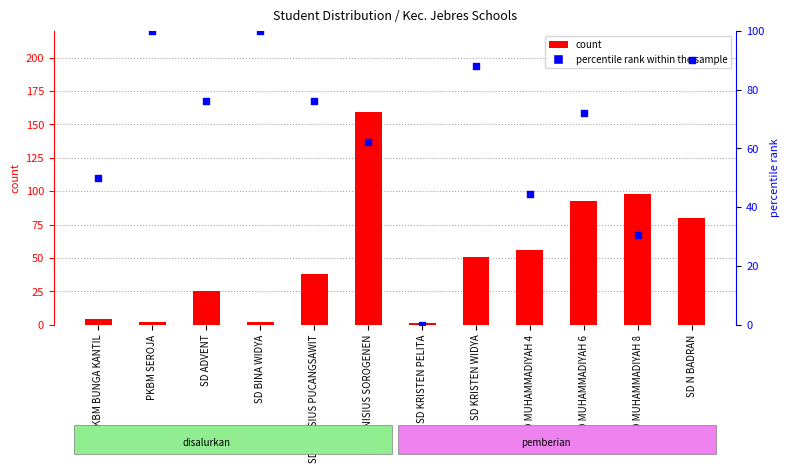

At which category is the sum across all series the highest?

SD KANISIUS SOROGENEN